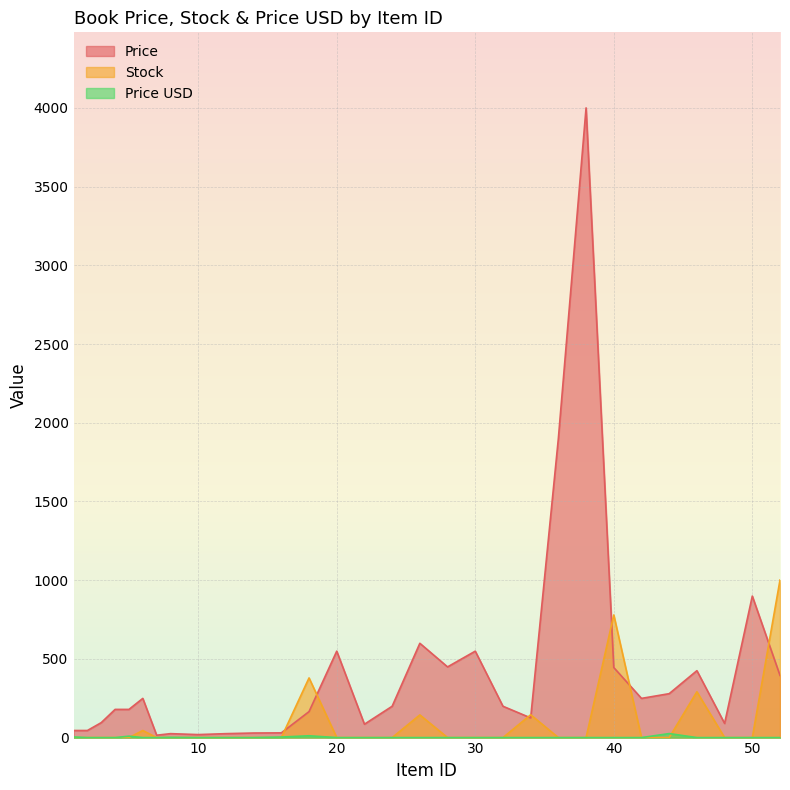

True or false: Price USD and Price cross at least once.

False